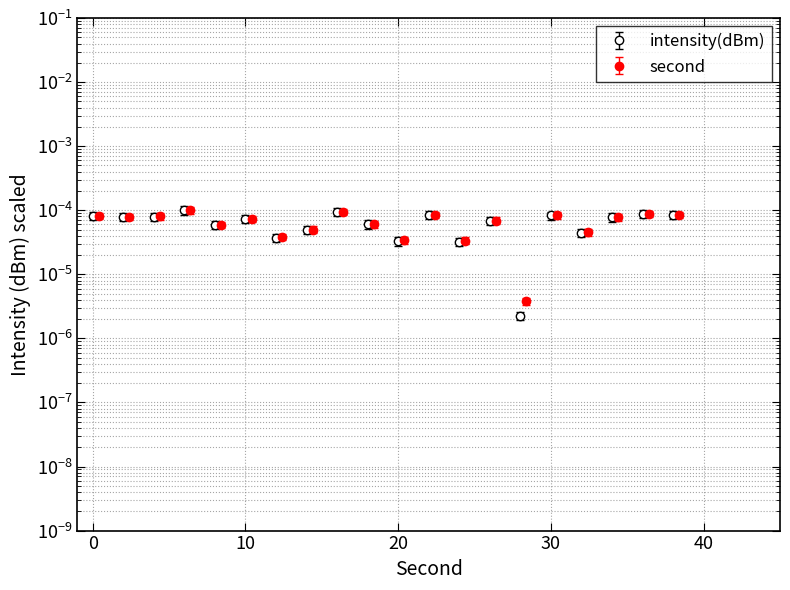

How many interior local valleys (lower than both neighbors) does the data have?

7